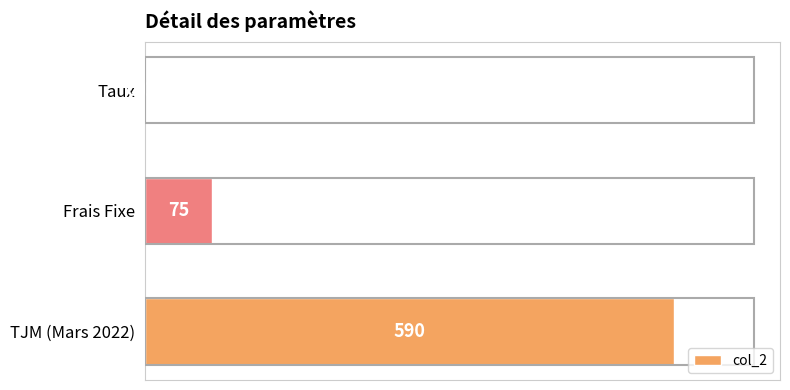

What is the maximum value shown in the chart?

590.0